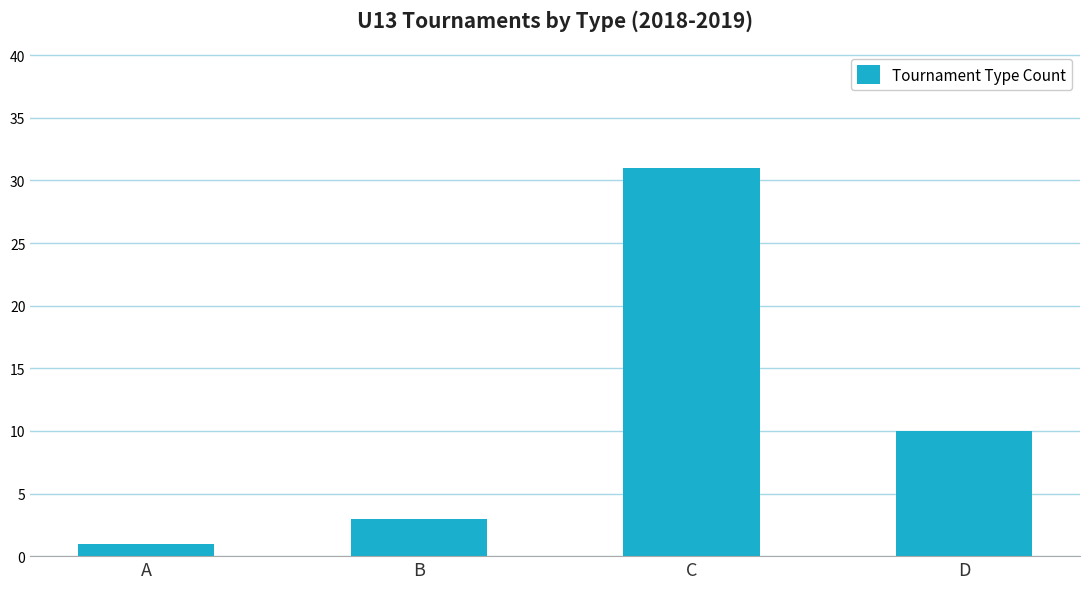

How many distinct data groups are displayed?

1